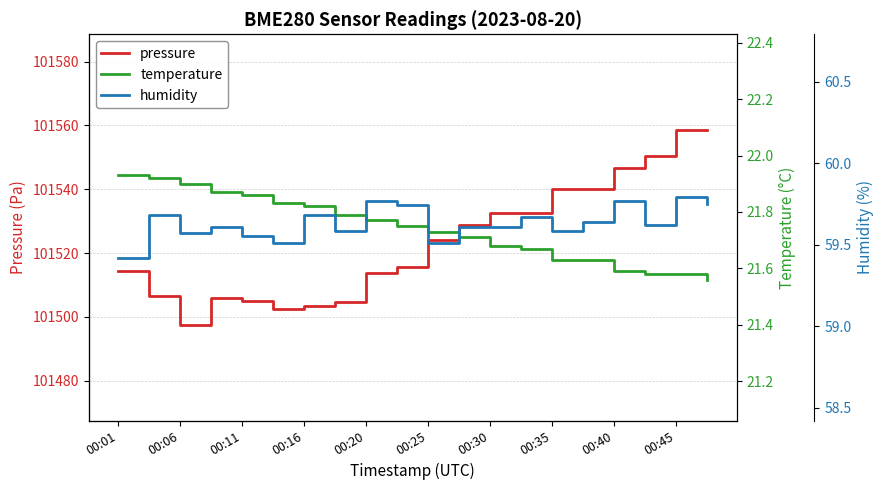

What is the average value of the humidity series?

59.6